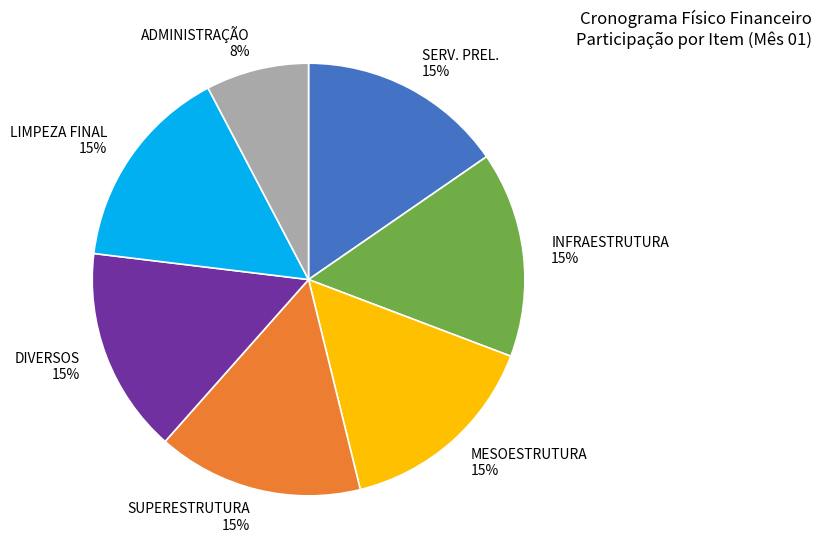

Is it true that SUPERESTRUTURA is 2% of the pie?

False